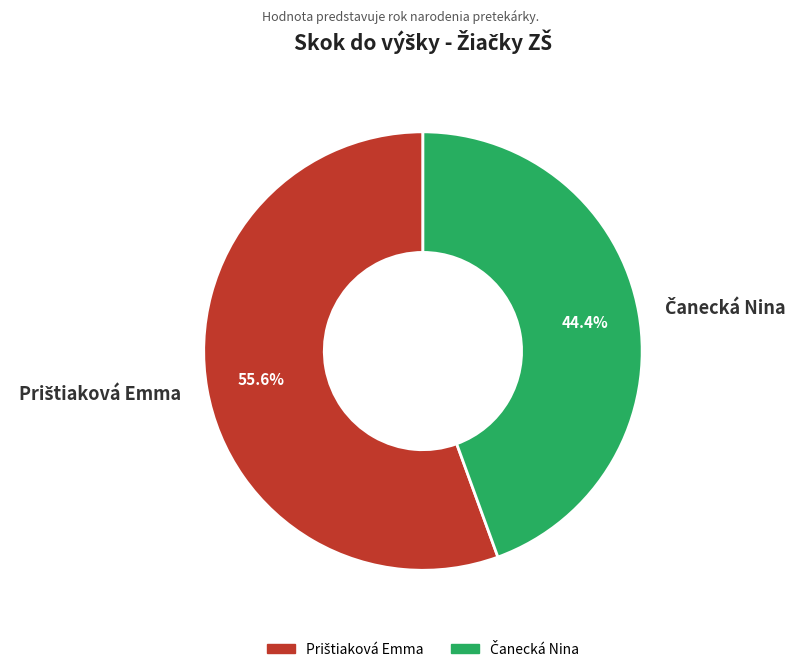

The Prištiaková Emma slice represents 56% of the pie. True or false?

True